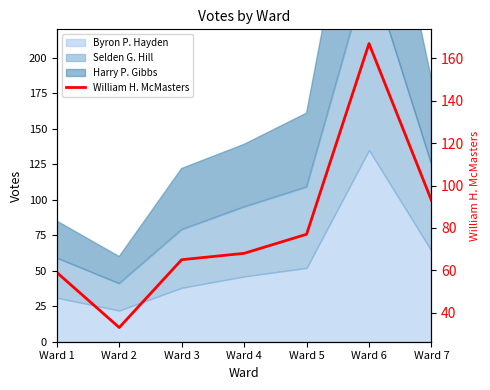

Reading left to right, transcribe all the data shown in this chart.

Ward 1=59	Ward 2=33	Ward 3=65	Ward 4=68	Ward 5=77	Ward 6=167	Ward 7=93